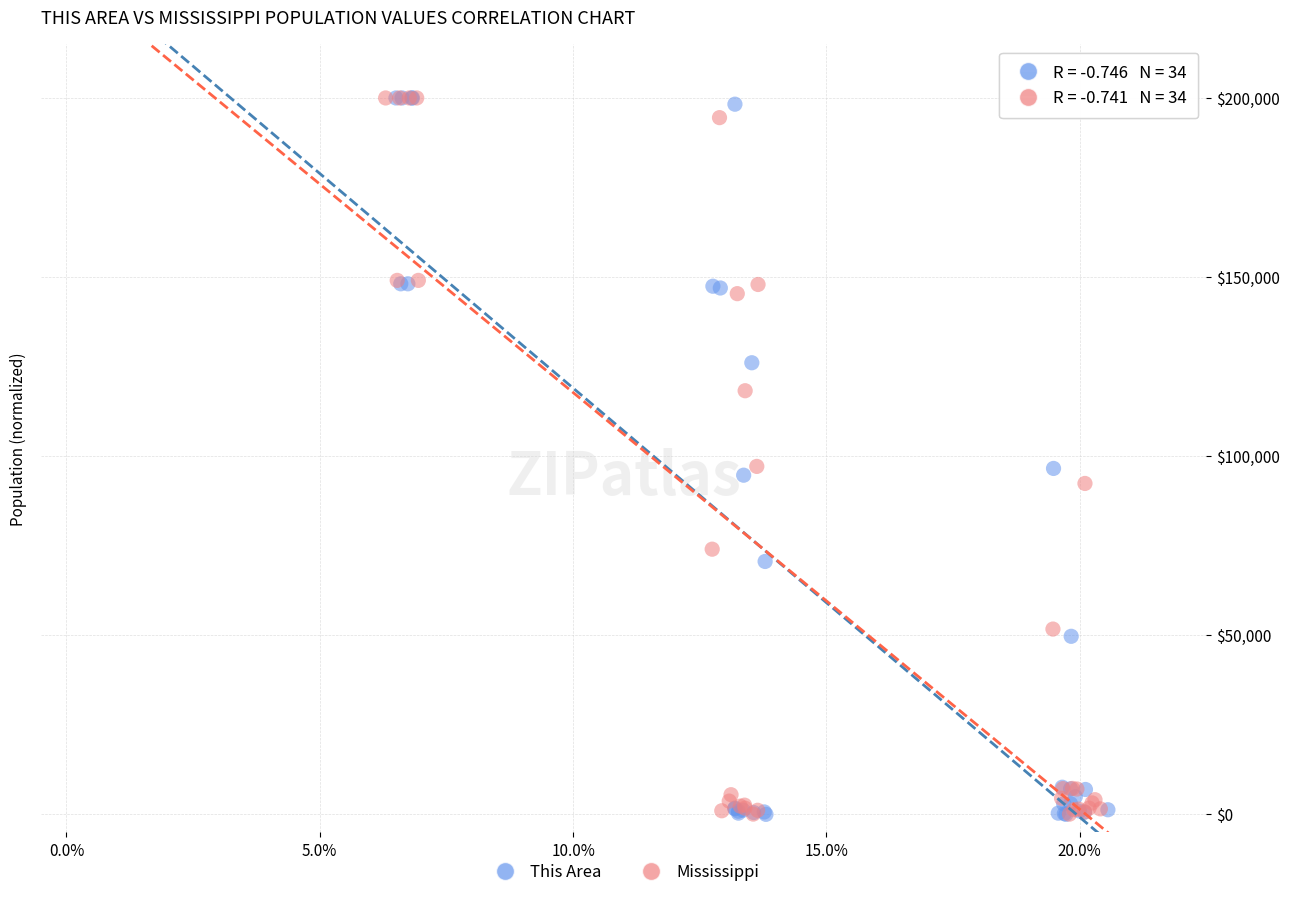

Which series has the widest spread of Y values?

This Area